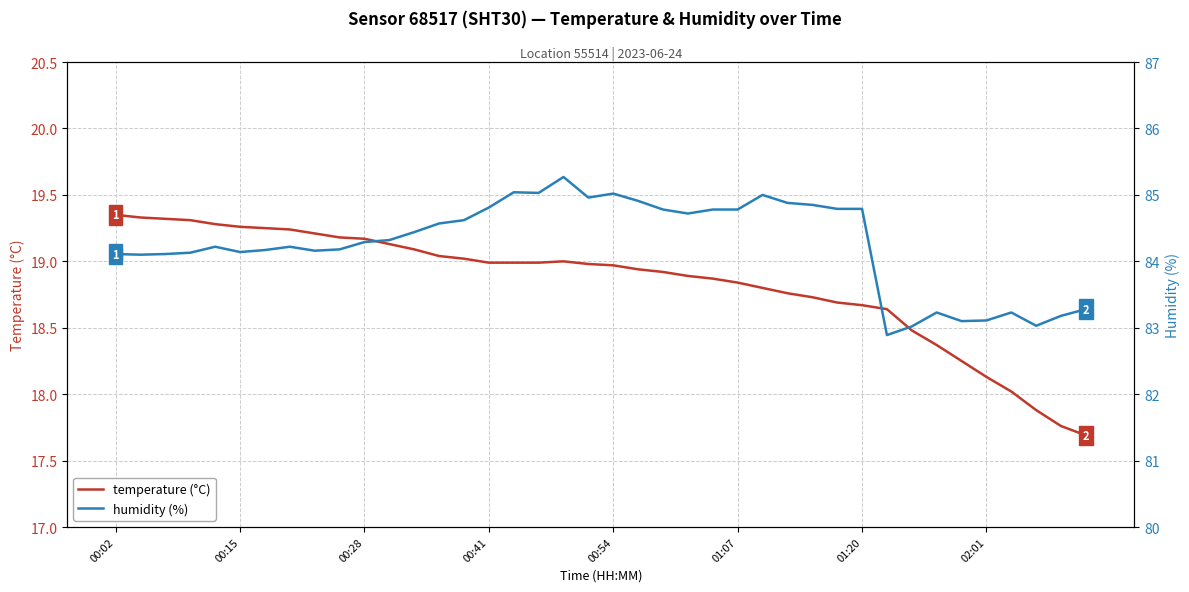

What is the spread (max minus min) of values at 32?

64.5